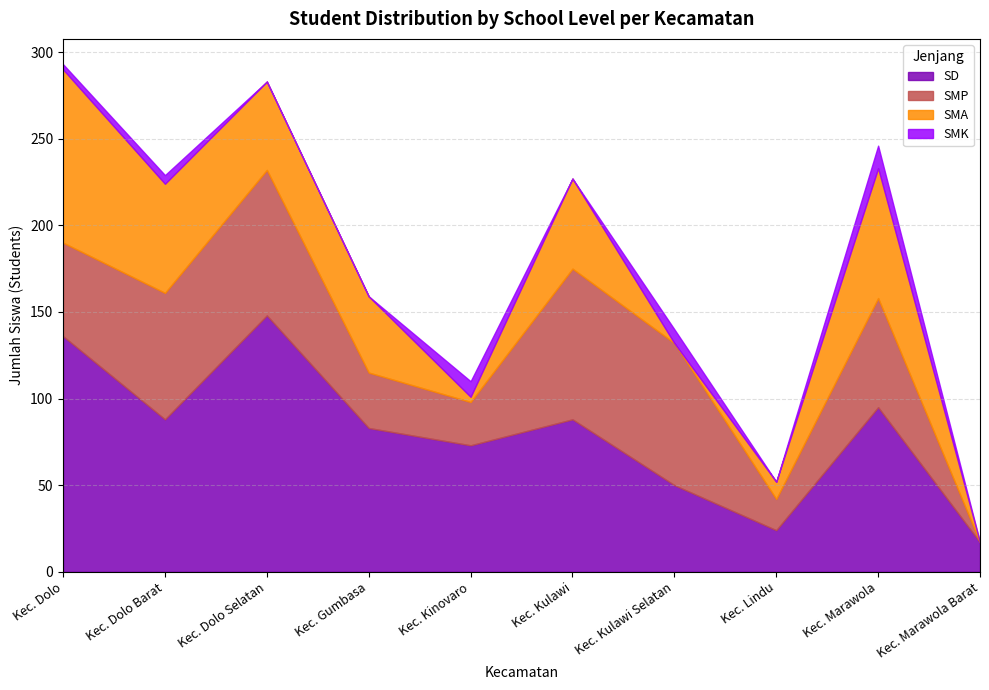

Reading left to right, what are all the values shown in this chart?

SD: 136	88	148	83	73	88	50	24	95	17
SMP: 54	73	84	32	25	87	82	18	63	0
SMA: 100	63	51	44	3	52	0	10	75	0
SMK: 3	5	0	0	9	0	8	0	13	0